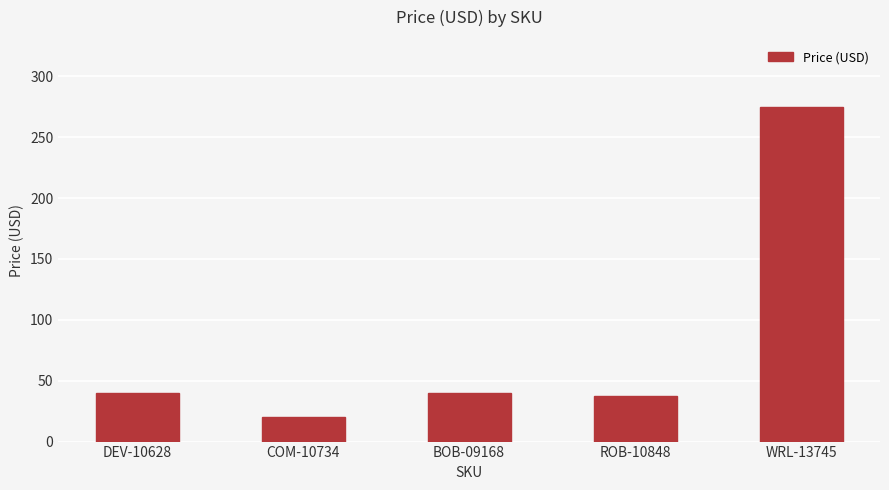

What is the label of the 2nd bar from the left?

COM-10734